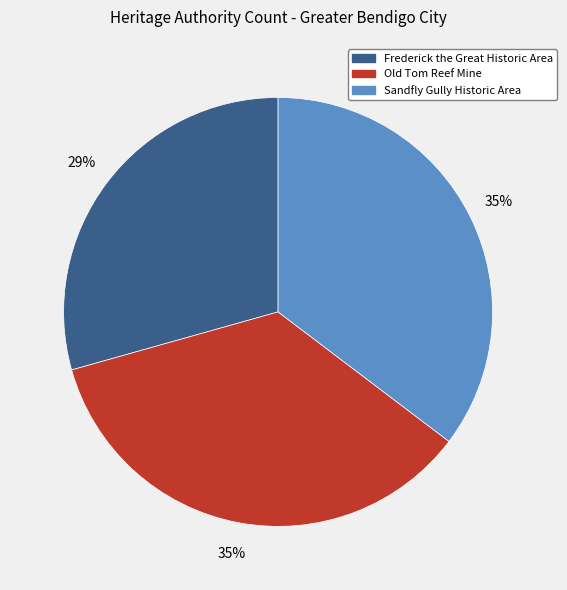

True or false: Frederick the Great Historic Area accounts for 24% of the total.

False